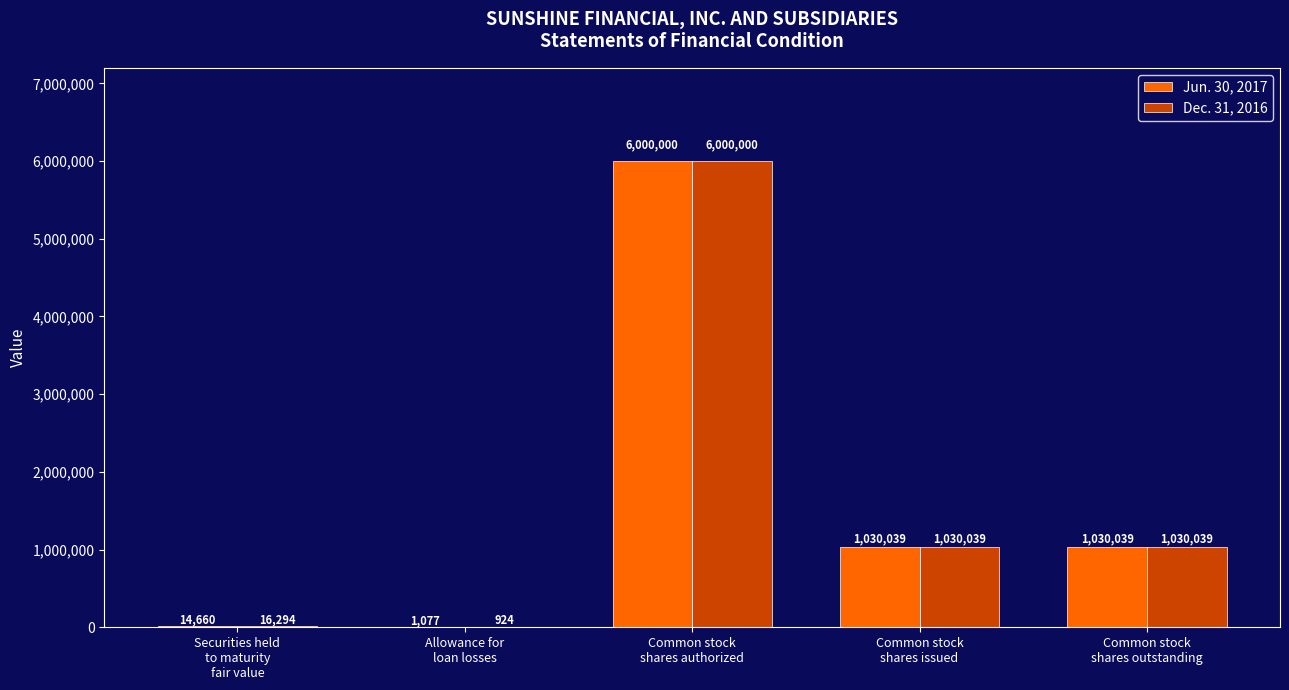

How many groups of bars are there?

5